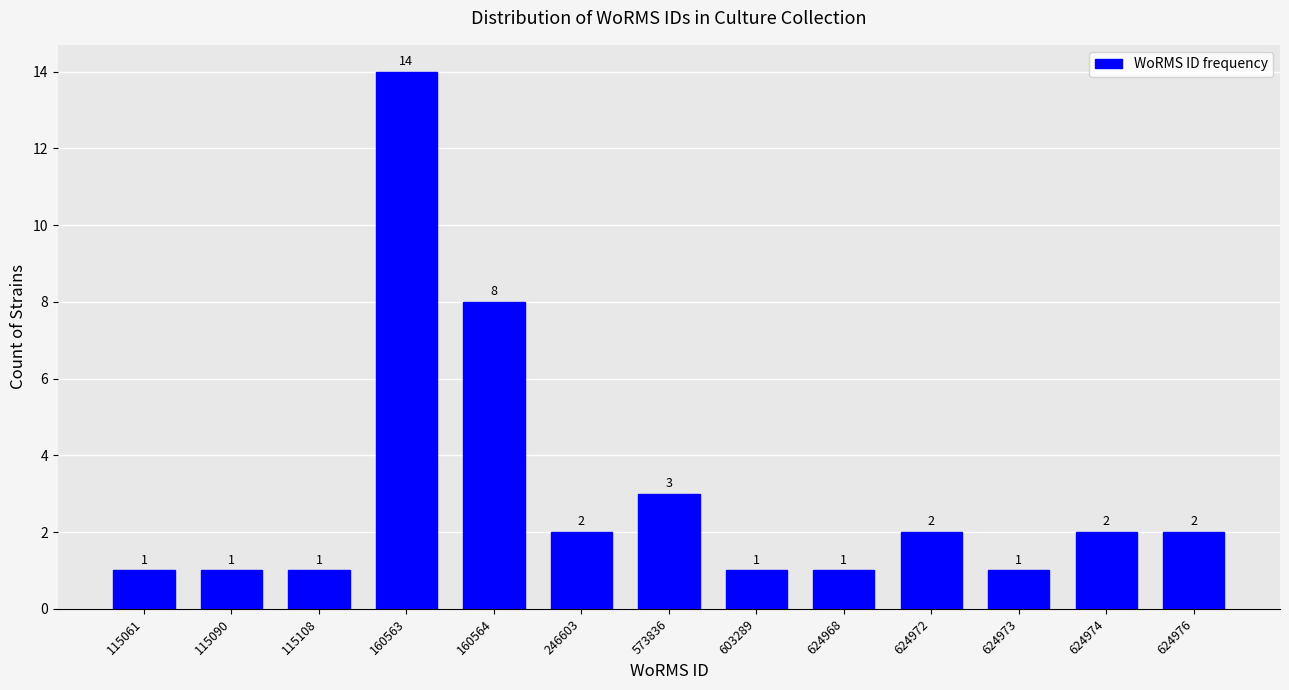

Reading right to left, transcribe all the data shown in this chart.

624976=2	624974=2	624973=1	624972=2	624968=1	603289=1	573836=3	246603=2	160564=8	160563=14	115108=1	115090=1	115061=1